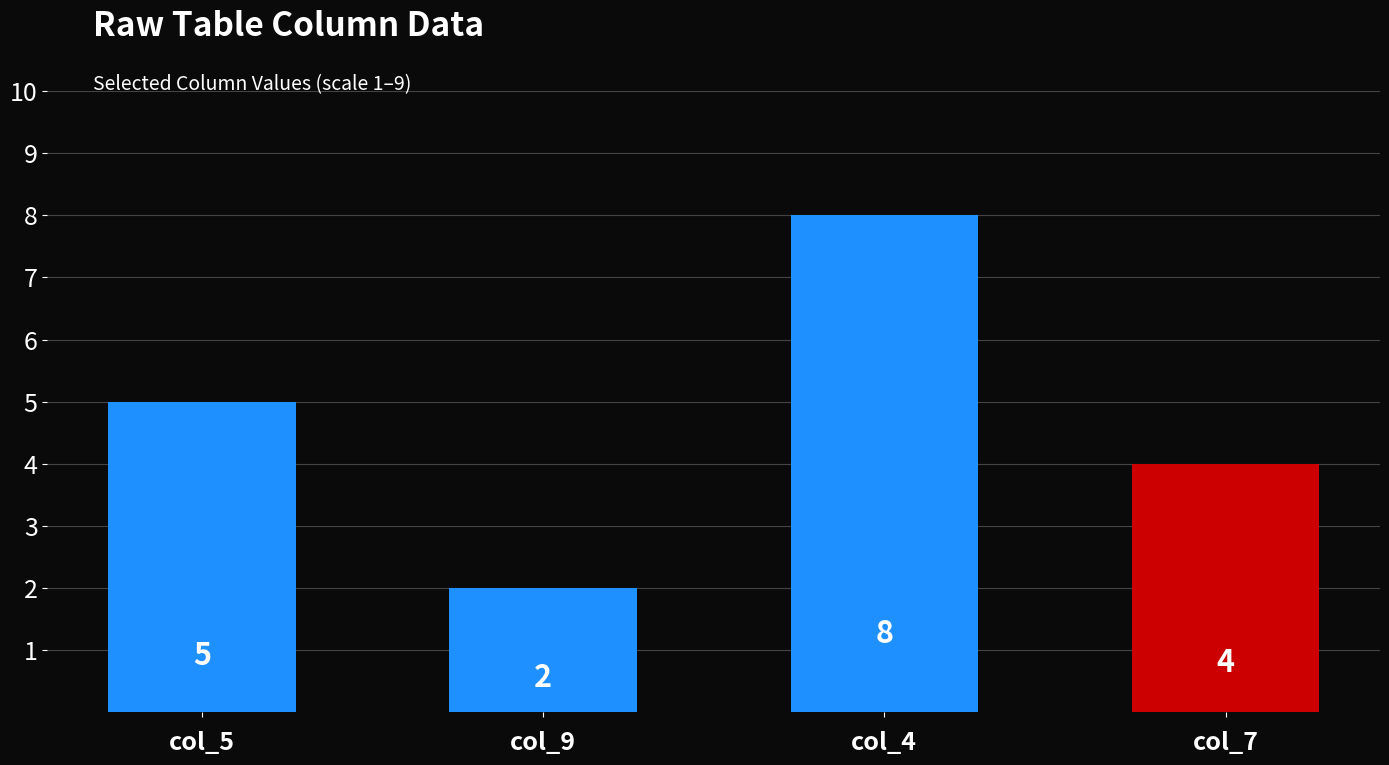

What is the difference between the maximum and second lowest values?

4